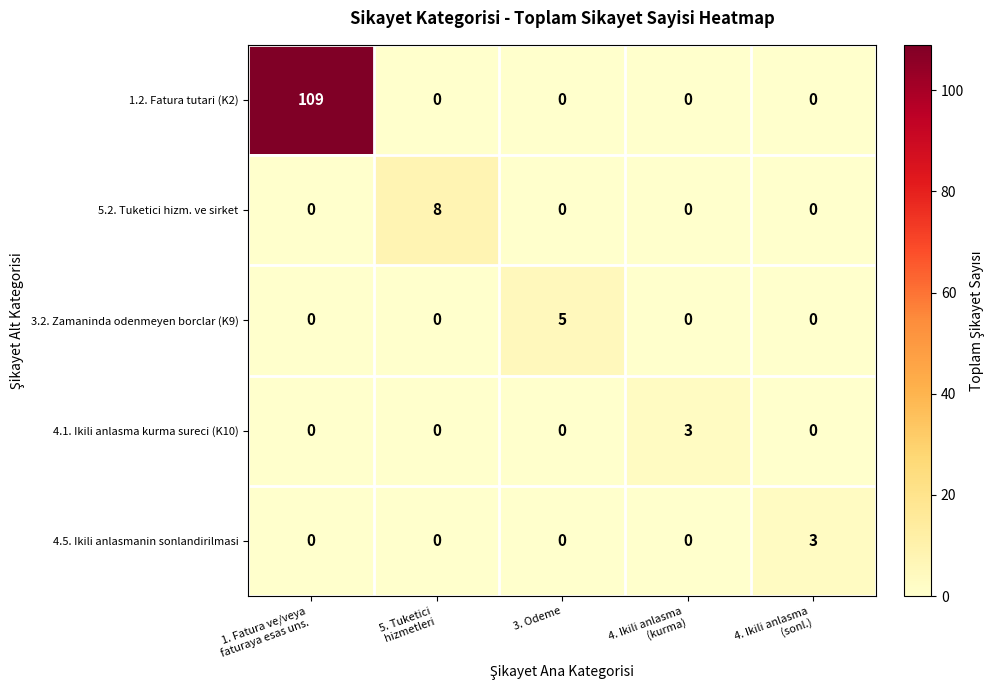

Which series has the largest total across all categories?

1.2. Fatura tutari (K2)